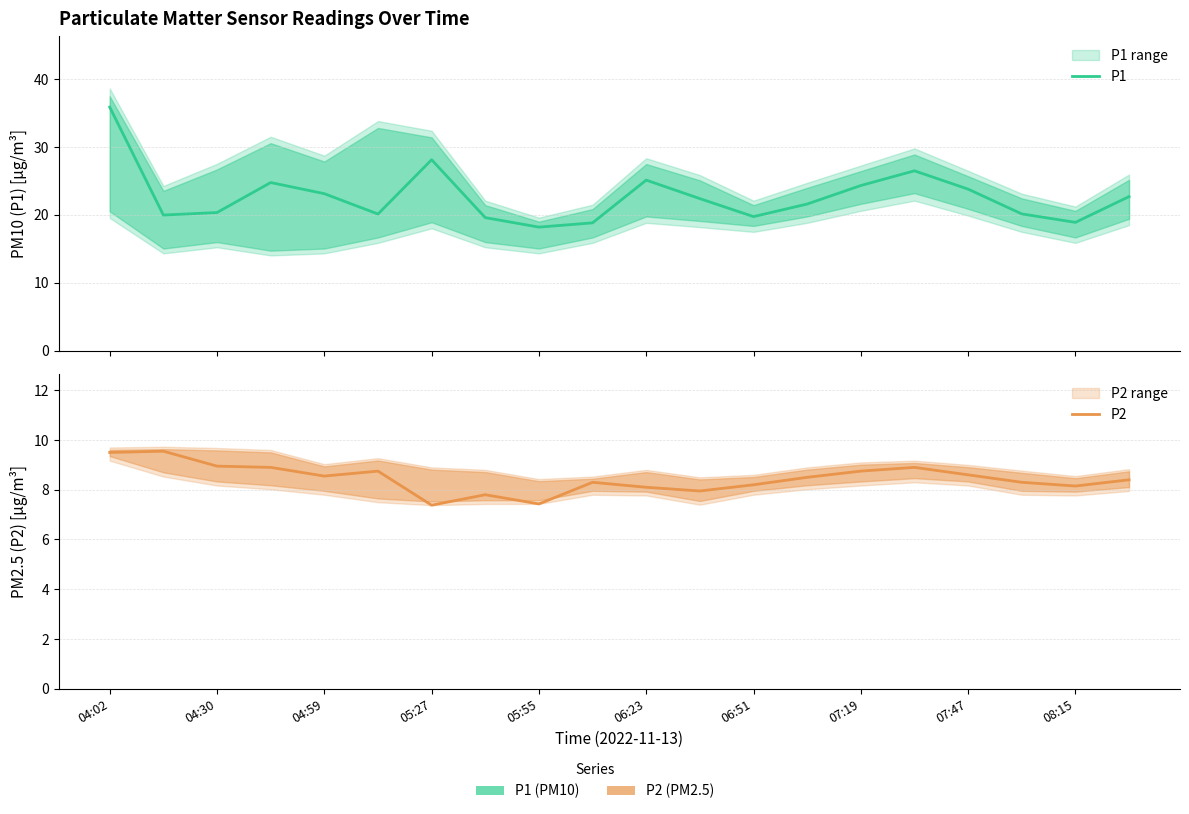

At how many categories does at least one series exceed 29?

1